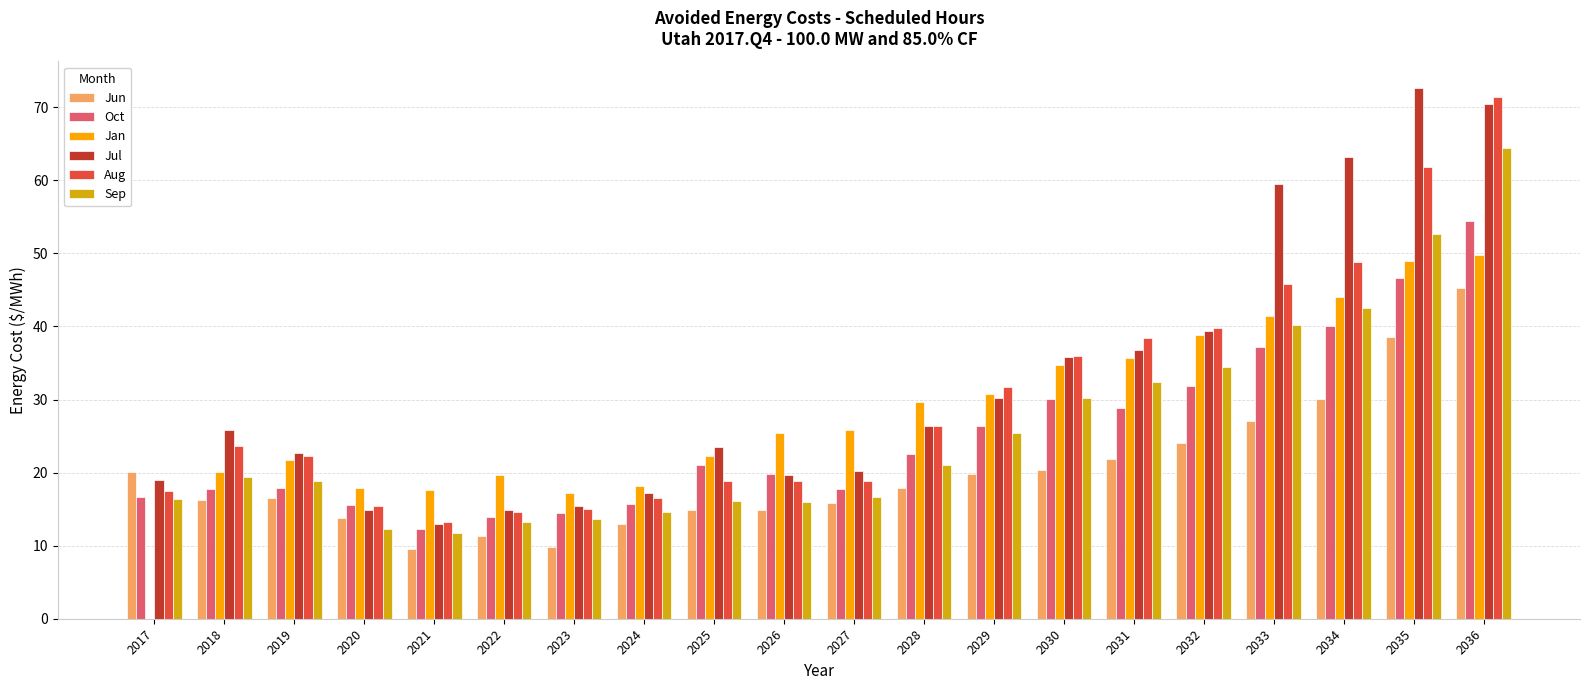

What is the sum of all Jul values?

640.7